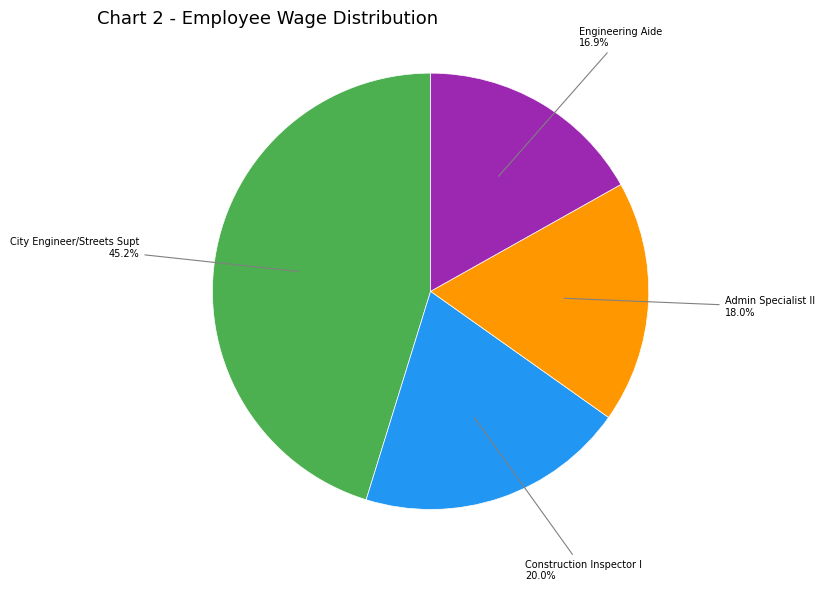

Is there any slice that represents more than half of the pie?

No